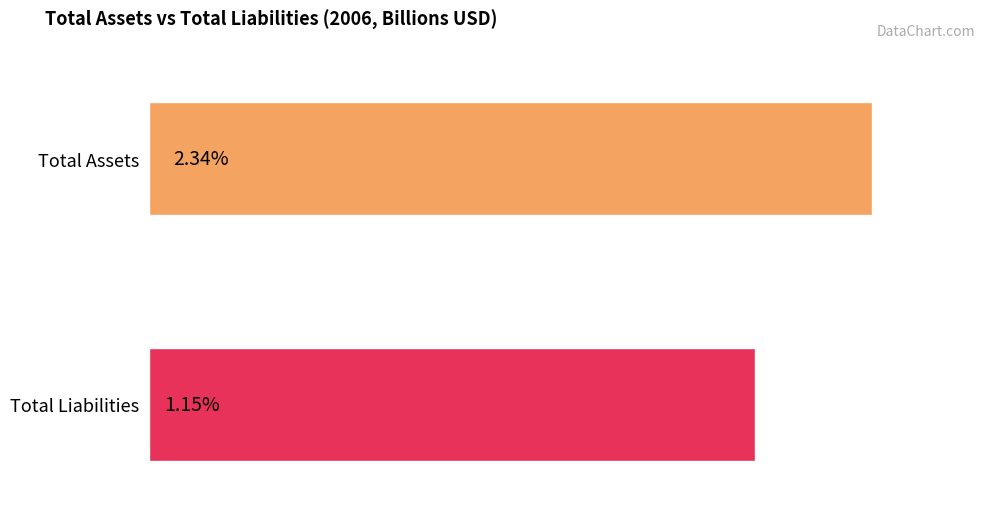

What are all the series names shown in the legend?

Total Assets, Total Liabilities